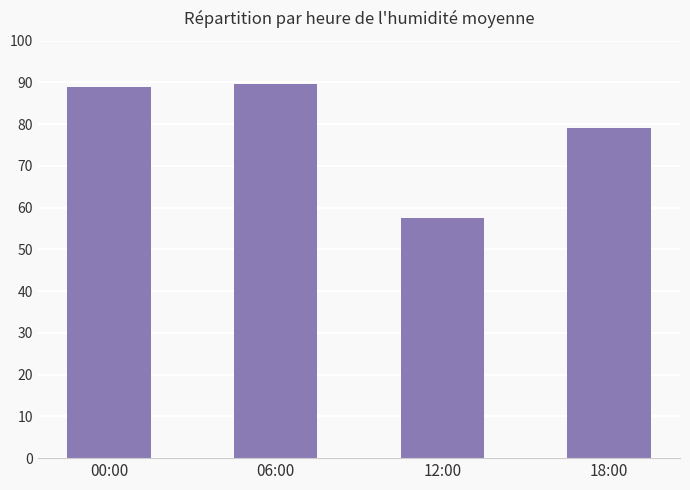

Are the bars horizontal?

No